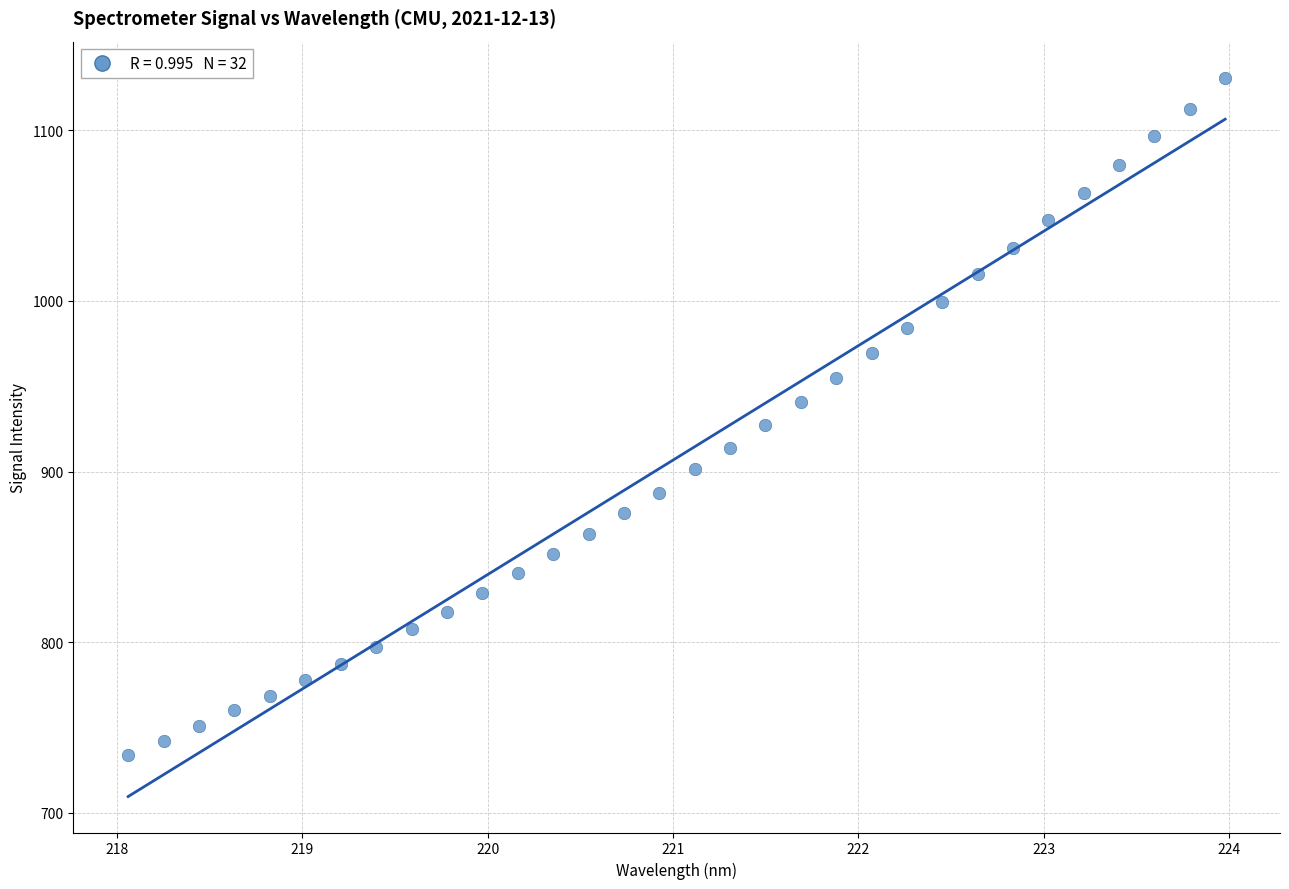

What is the range of Y values (max minus min)?

396.9